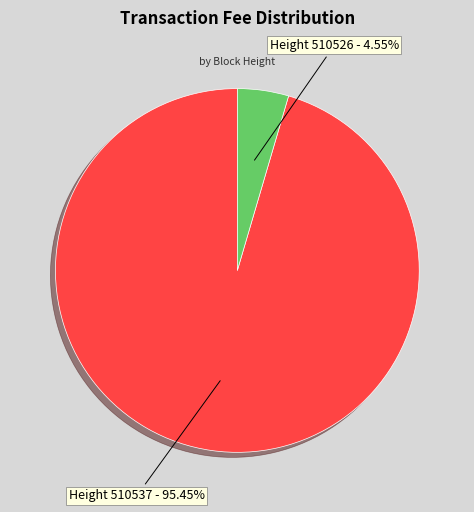

Which slice represents more than half of the pie?

Height 510537